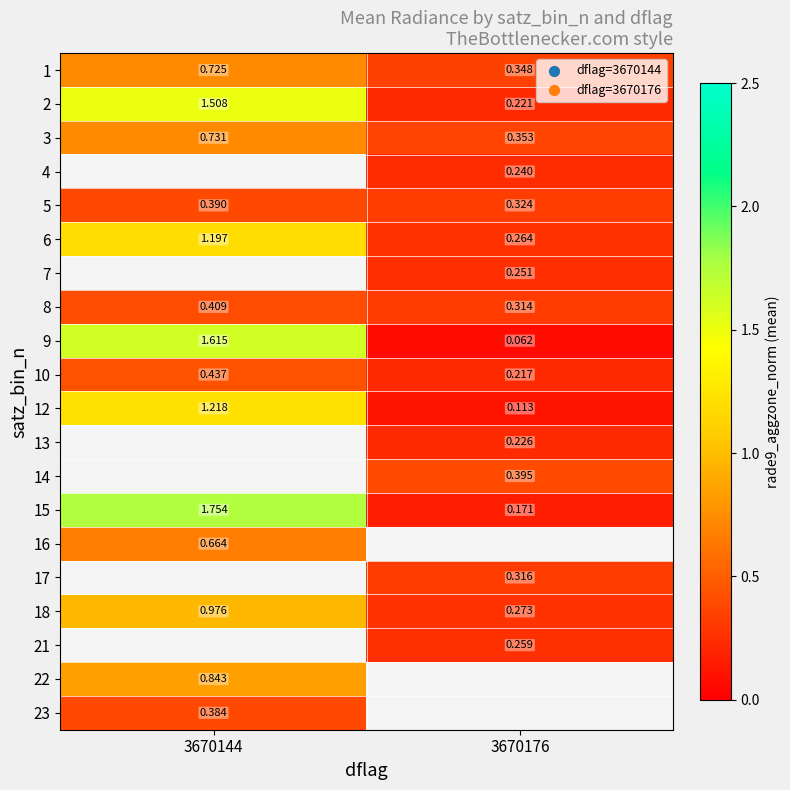

Is the value of 2 at 3670176 greater than the value of 8 at 3670176?

No